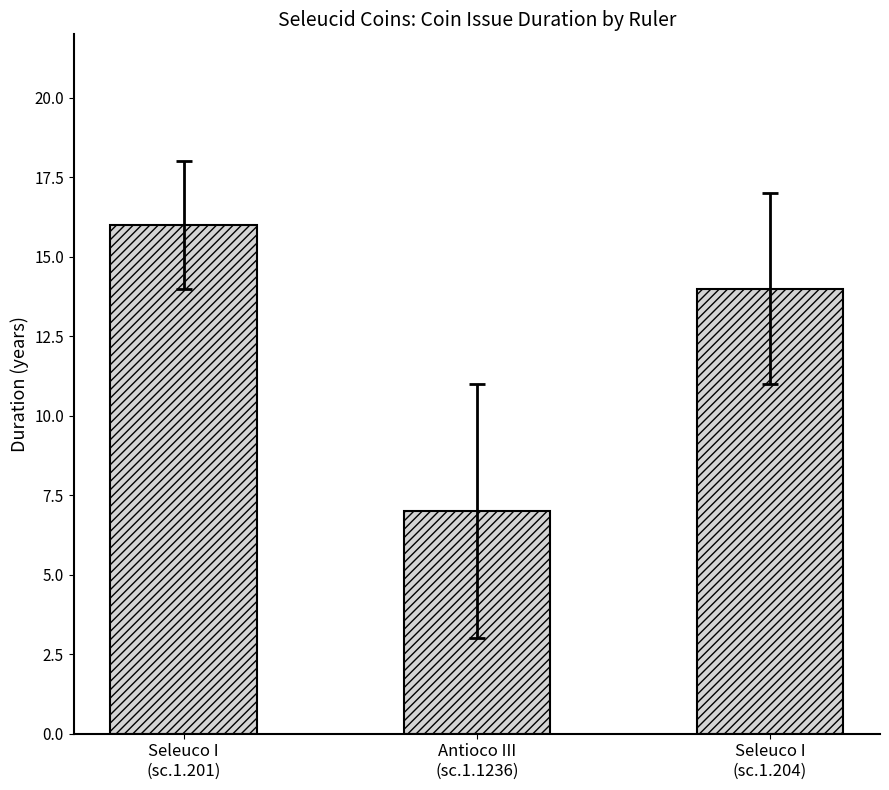

Count the values in the range 7 to 16.

3